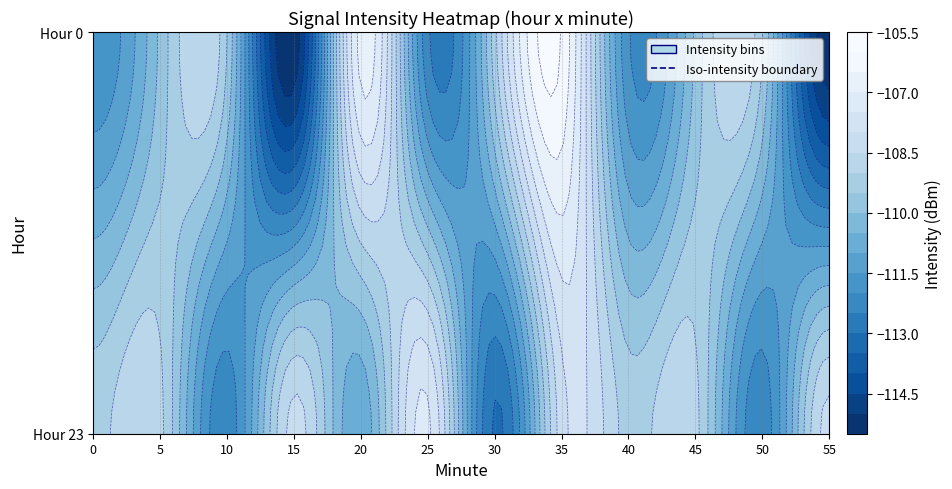

Rank the series by their average value, from lowest to highest.

23, 0